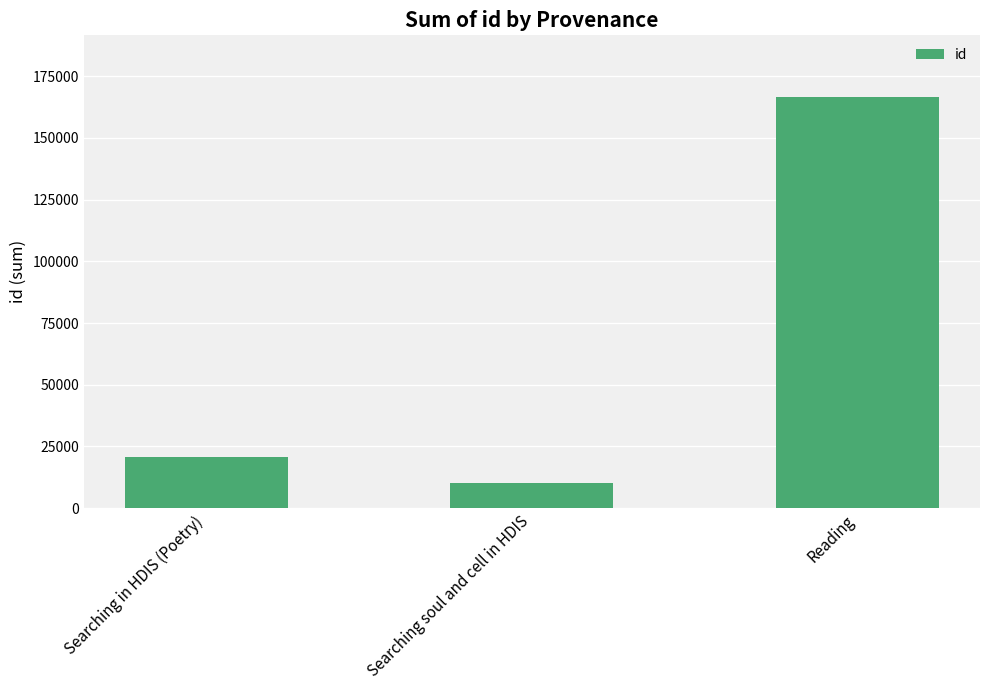

List the labels in order of value, smallest first.

Searching soul and cell in HDIS, Searching in HDIS (Poetry), Reading